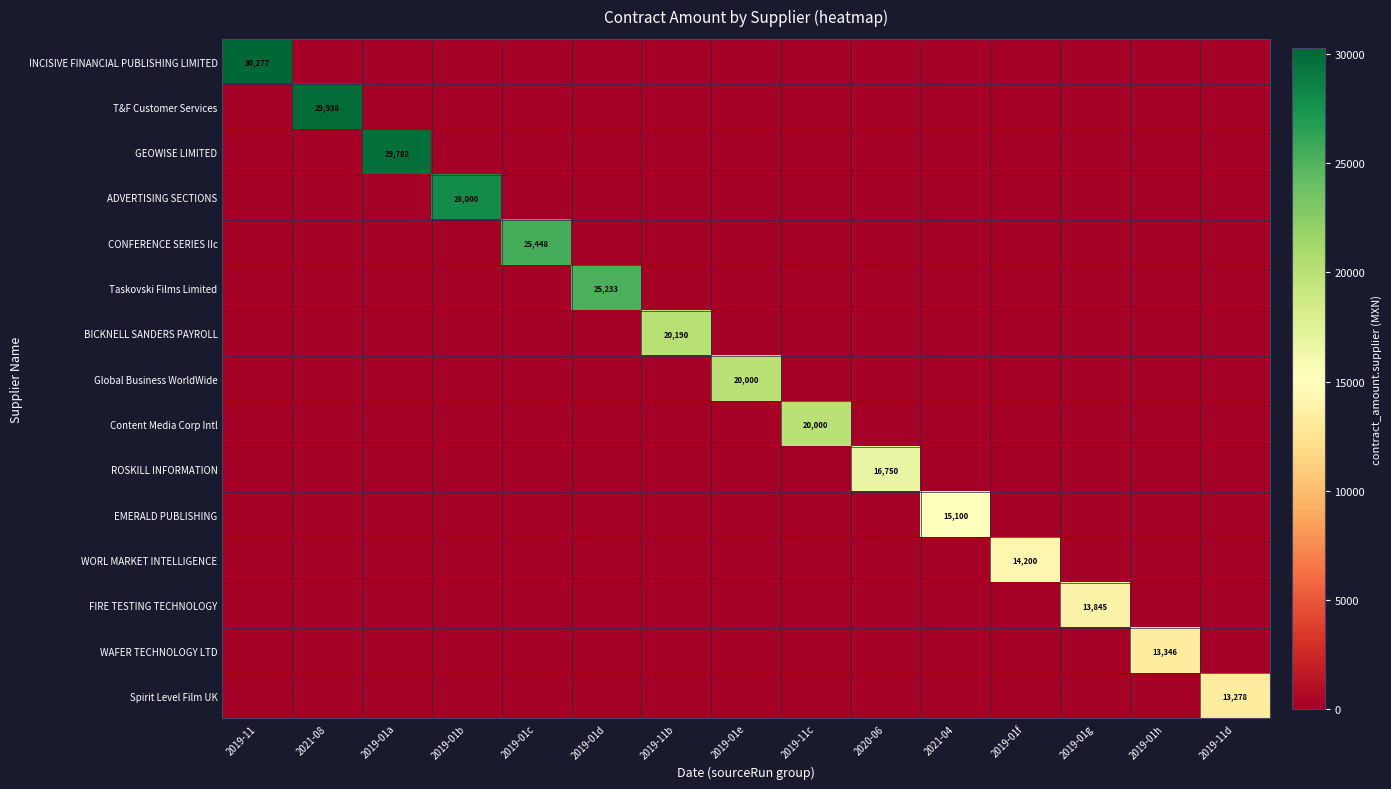

Is it true that FIRE TESTING TECHNOLOGY equals 3078 at 2019-01g?

False